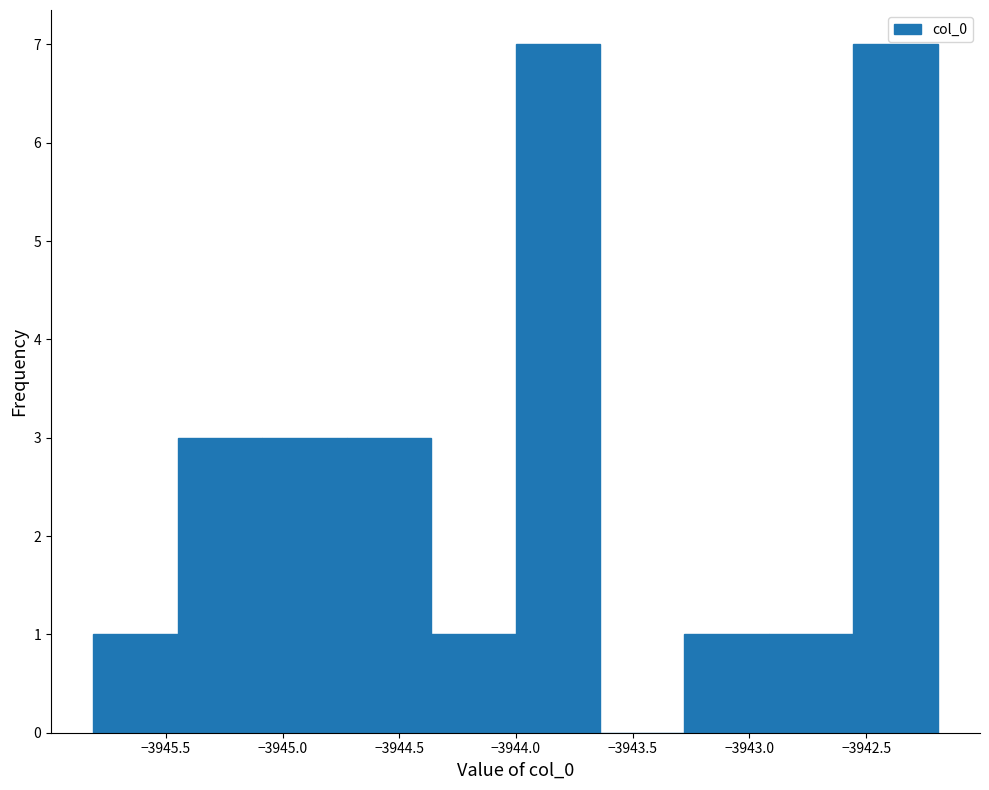

Reading left to right, list every bar in this chart as the range it spans on the x-axis followed by its height. Neither the bar edges nor the heights are printed on the chart, so give them approximately, as read against the axes.

-3945.80 to -3945.45: 1
-3945.45 to -3945.10: 3
-3945.10 to -3944.75: 3
-3944.75 to -3944.35: 3
-3944.35 to -3944.00: 1
-3944.00 to -3943.65: 7
-3943.65 to -3943.30: 0
-3943.30 to -3942.90: 1
-3942.90 to -3942.55: 1
-3942.55 to -3942.20: 7